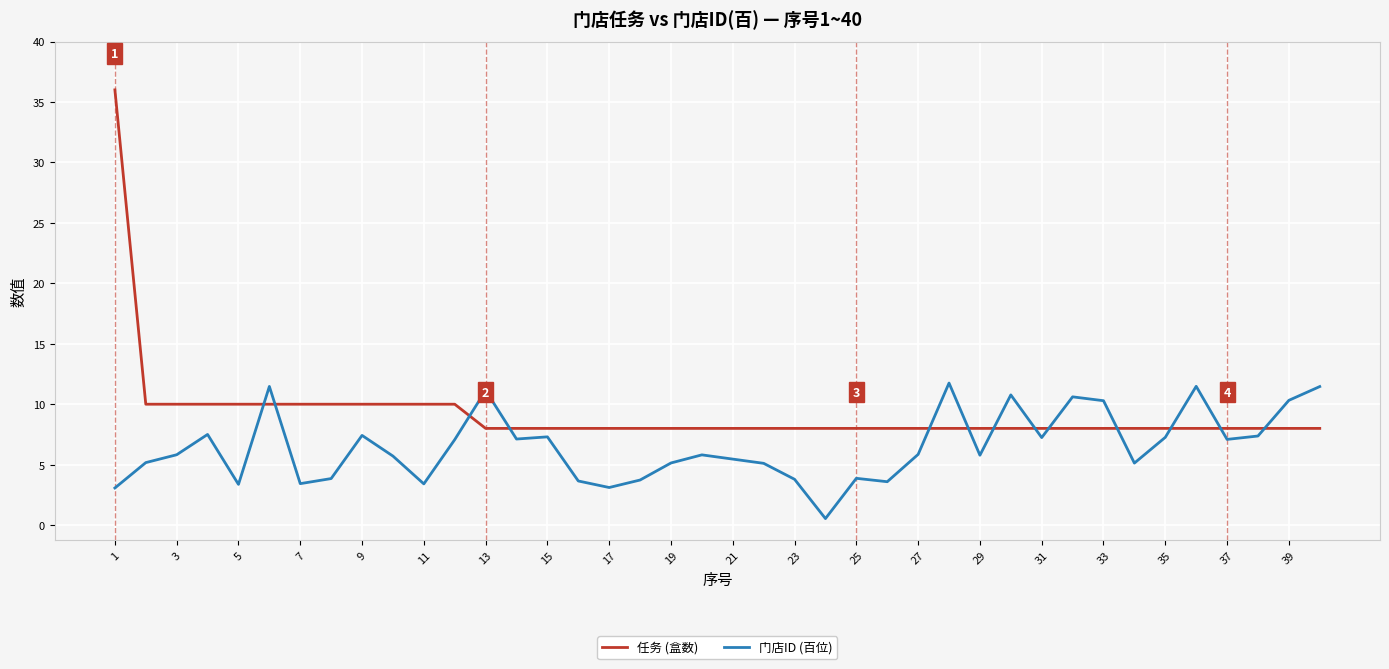

What is the sum of all 门店ID (百位) values?

259.1